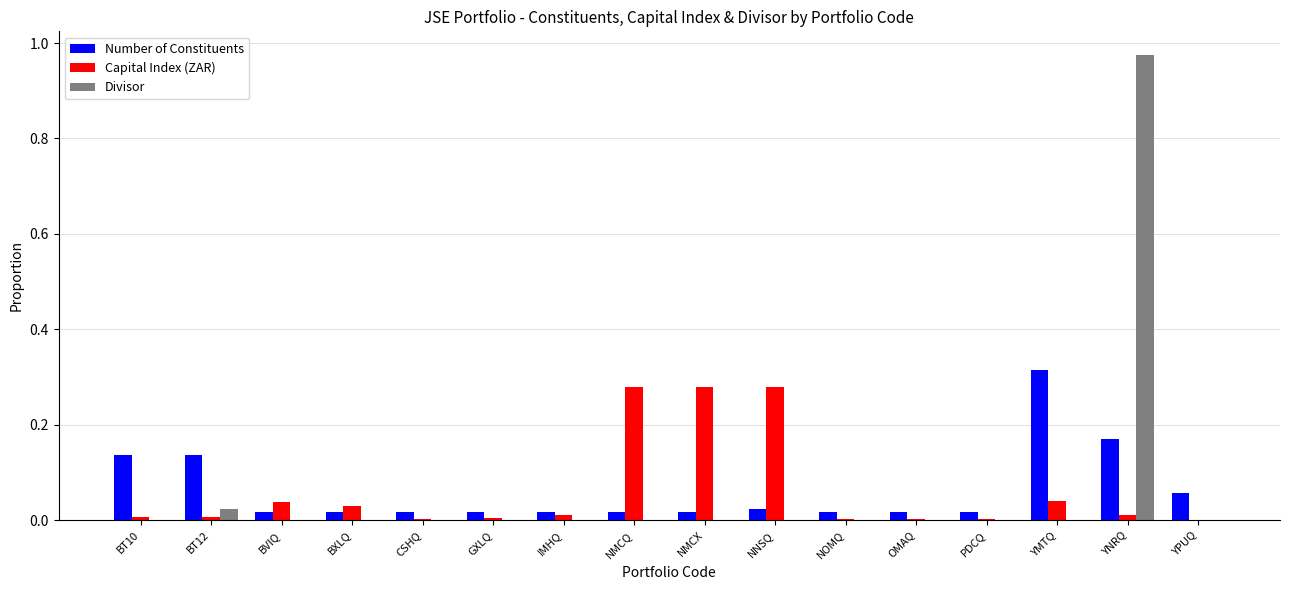

At which category is the sum across all series the highest?

YNRQ